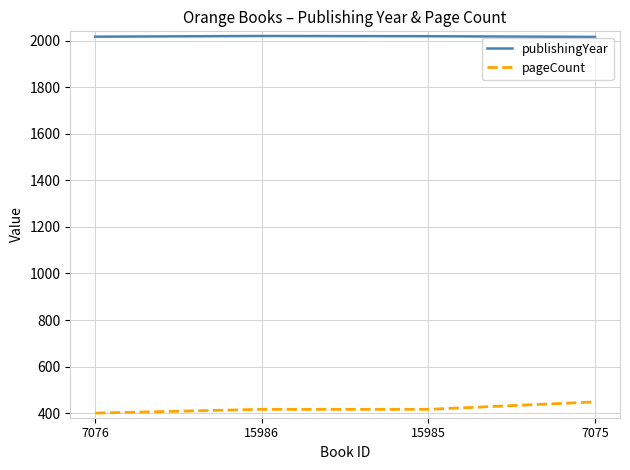

How many distinct data groups are displayed?

2